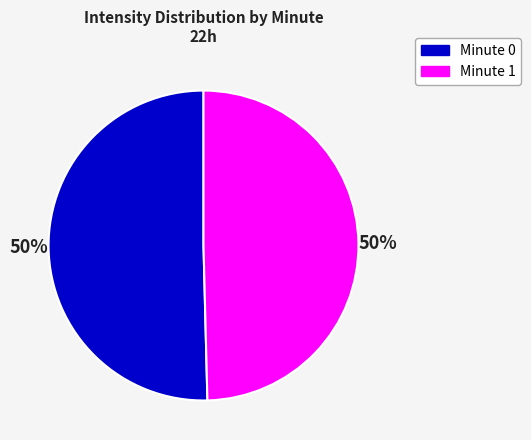

What is the ratio of the value at Minute 0 to the value at Minute 1?

1.0